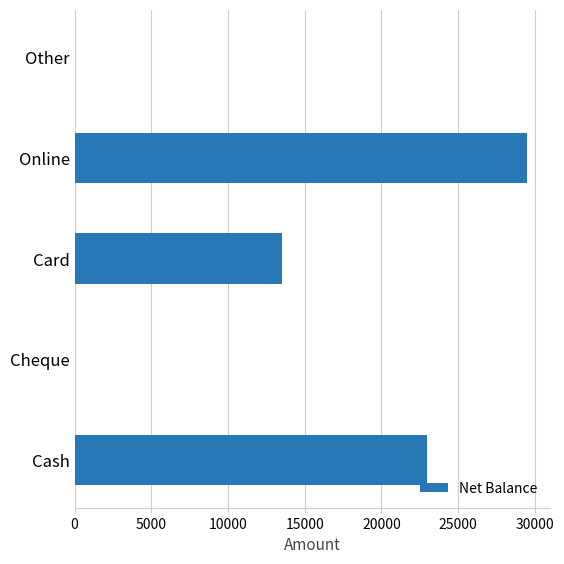

What is the sum of all values?

66002